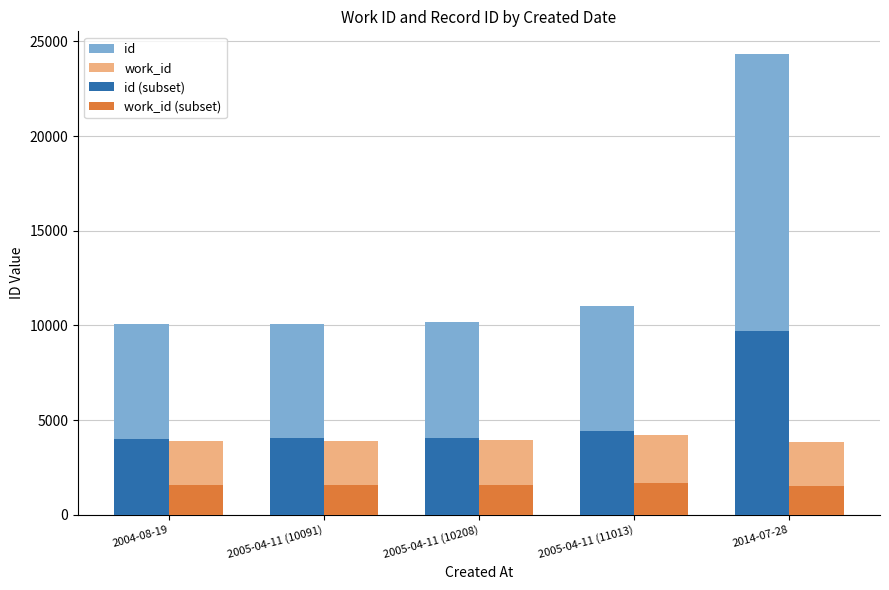

Is it true that id equals 10067.0 at 2004-08-19?

True